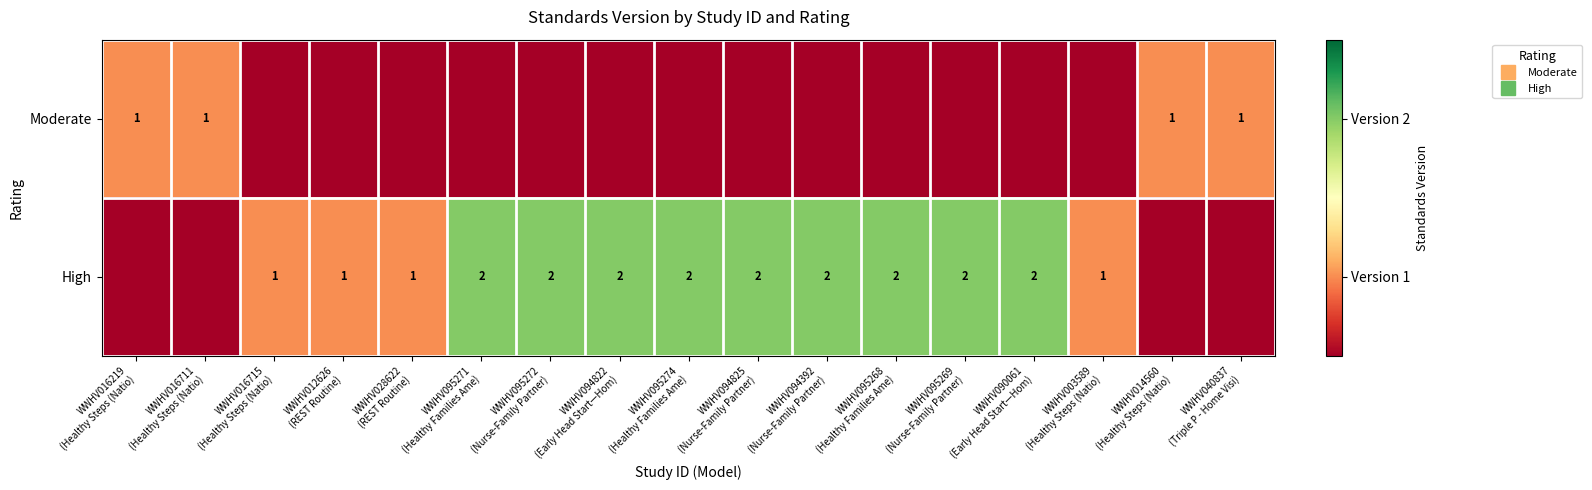

Read the High value at WWHV012626 (REST Routine).

1